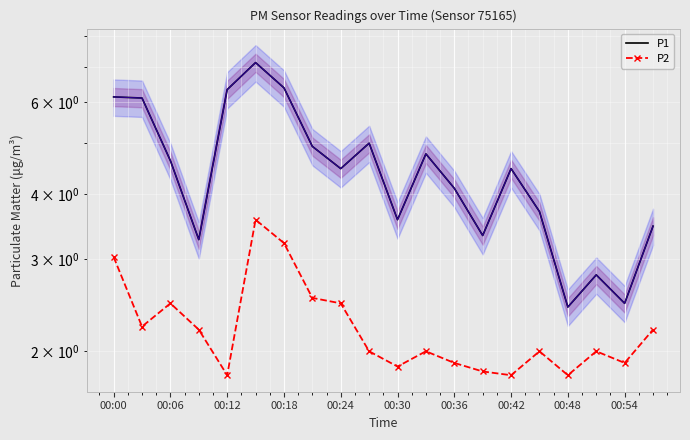

How many lines are shown in the chart?

2